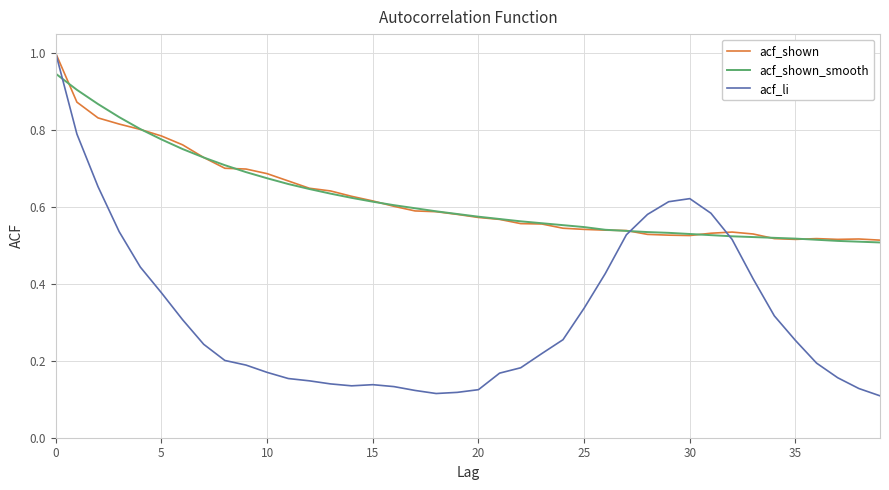

Does the chart have visible grid lines?

Yes